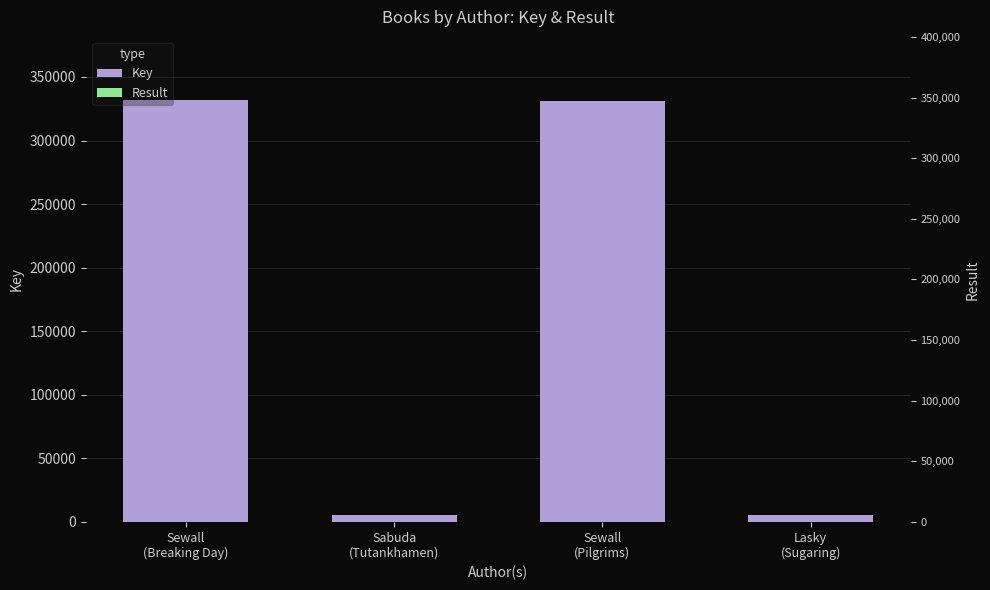

At which category is the sum across all series the highest?

Sewall
(Breaking Day)